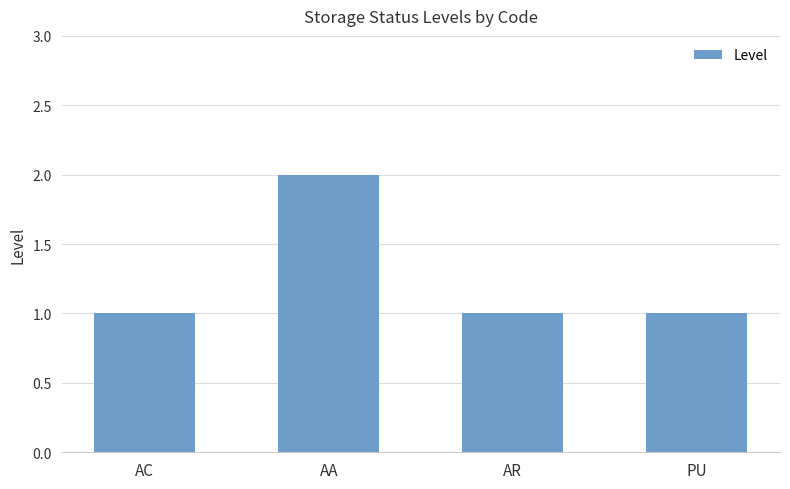

Which label corresponds to the largest value in the chart?

AA